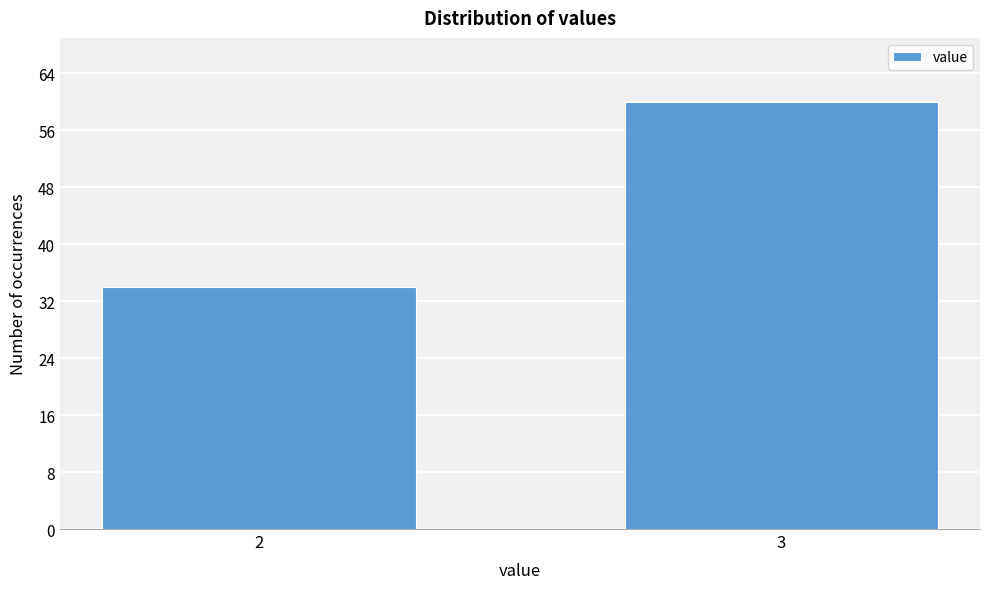

Reading left to right, extract all data points from this chart.

2=34	3=60